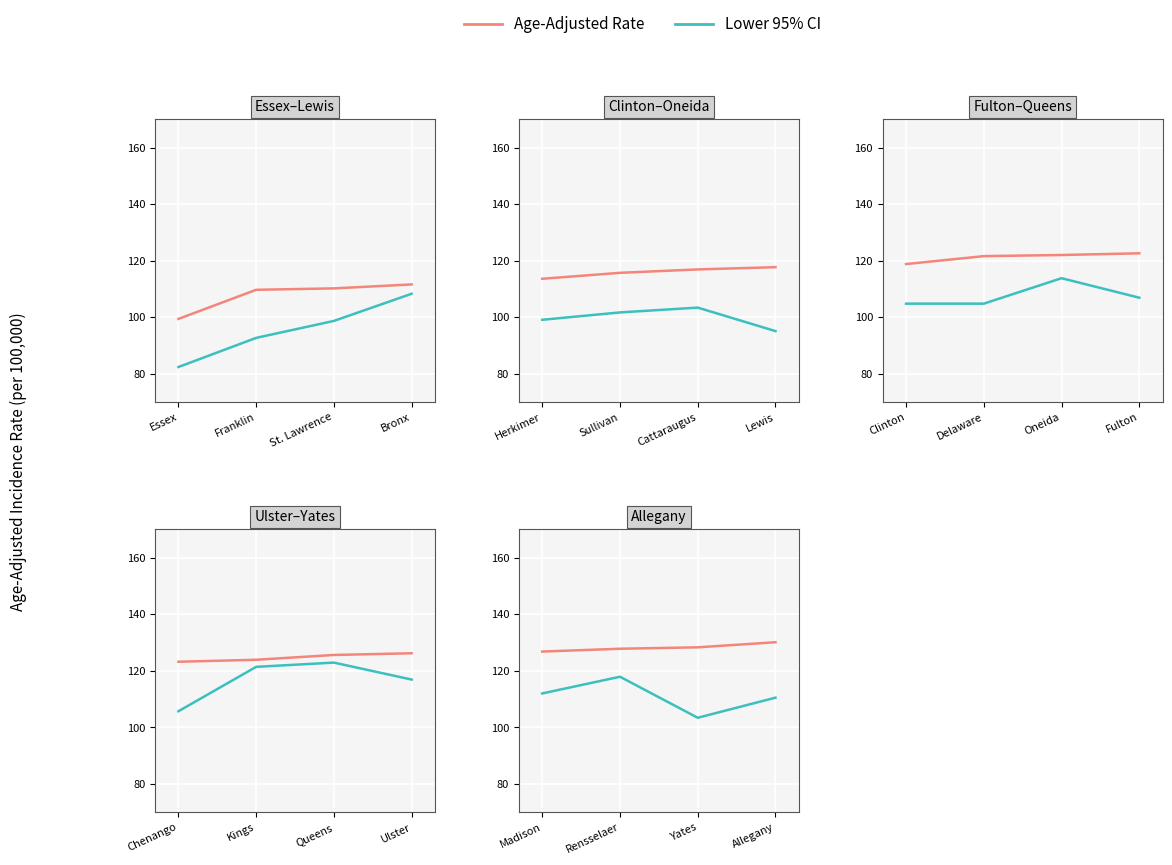

Which series has the largest total across all categories?

Age-Adjusted Rate